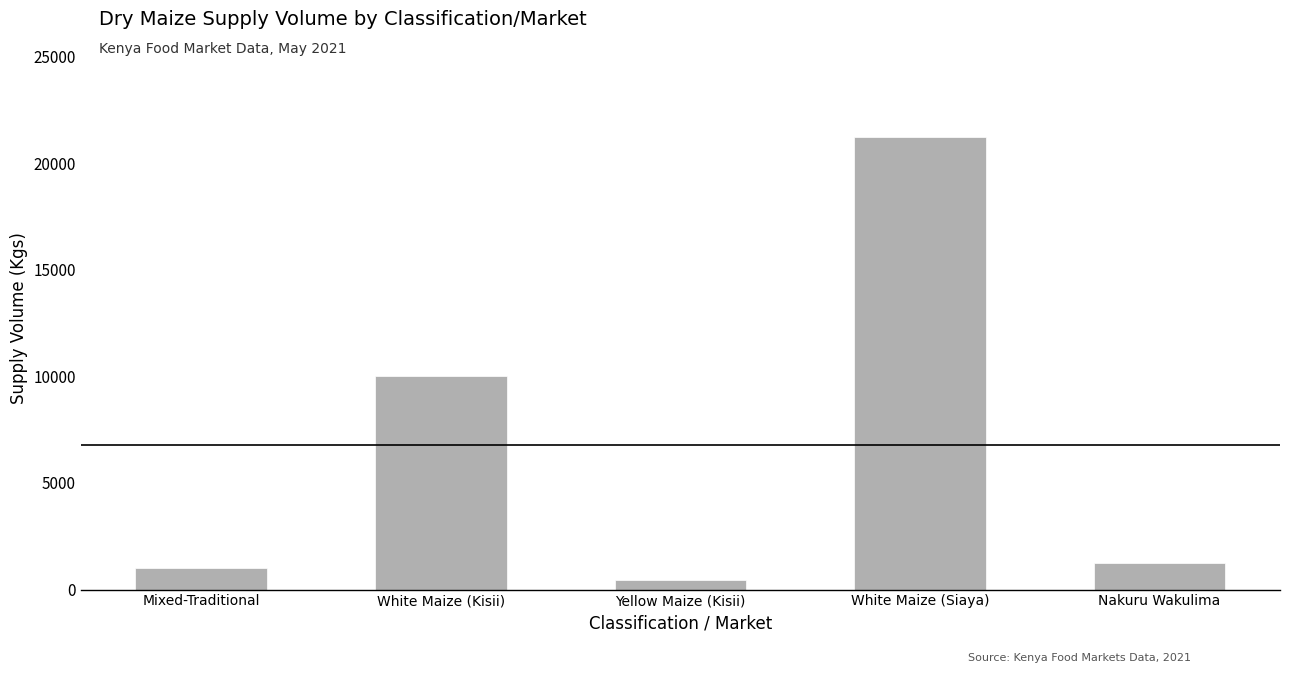

Which category has the highest value across all series?

White Maize (Siaya)